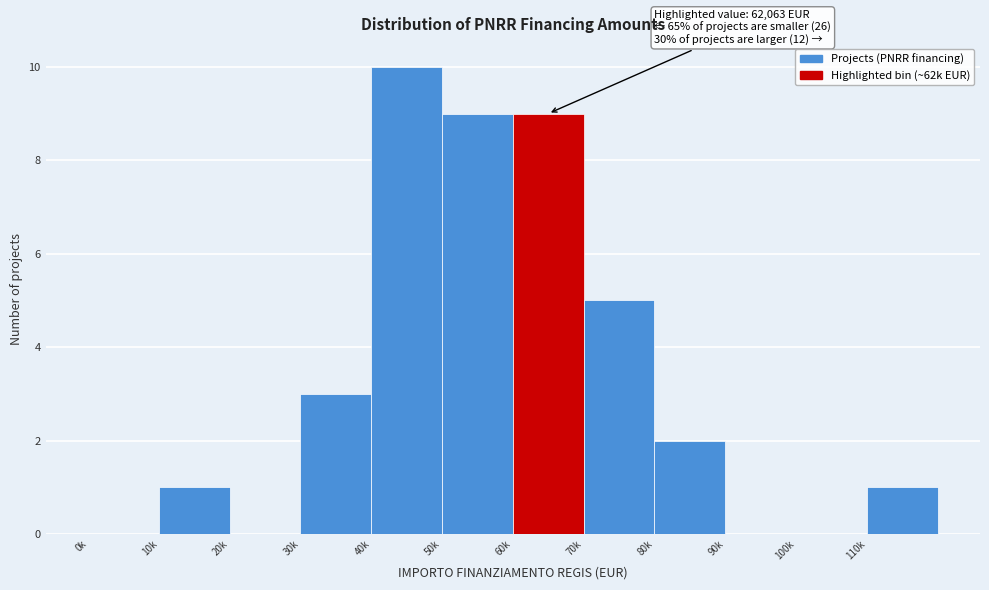

Reading left to right, transcribe all the data shown in this chart.

0k=0	10k=1	20k=0	30k=3	40k=10	50k=9	60k=9	70k=5	80k=2	90k=0	100k=0	110k=1